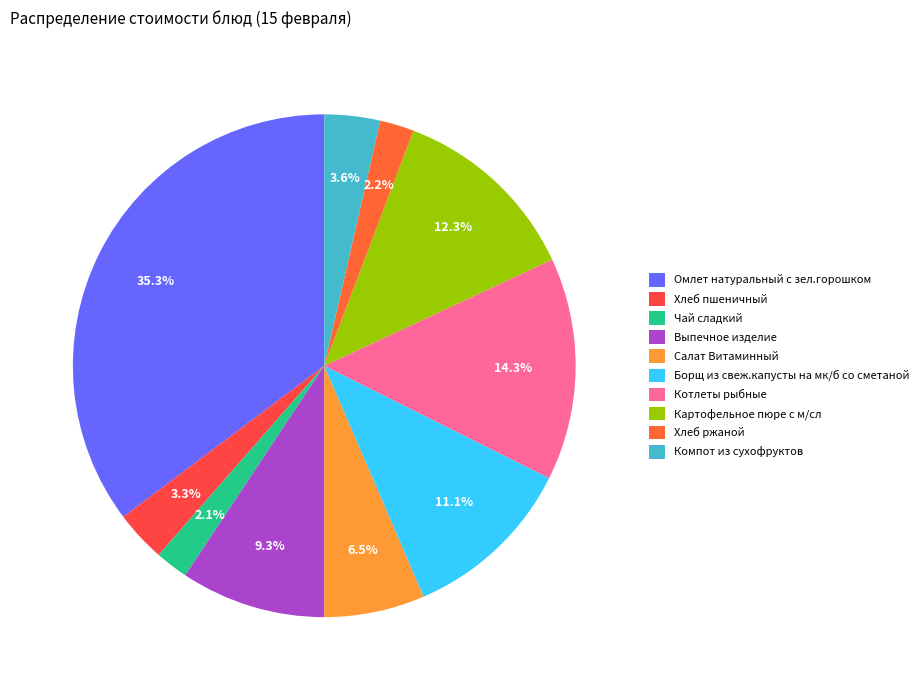

To the nearest percent, what is the average slice percentage?

10%